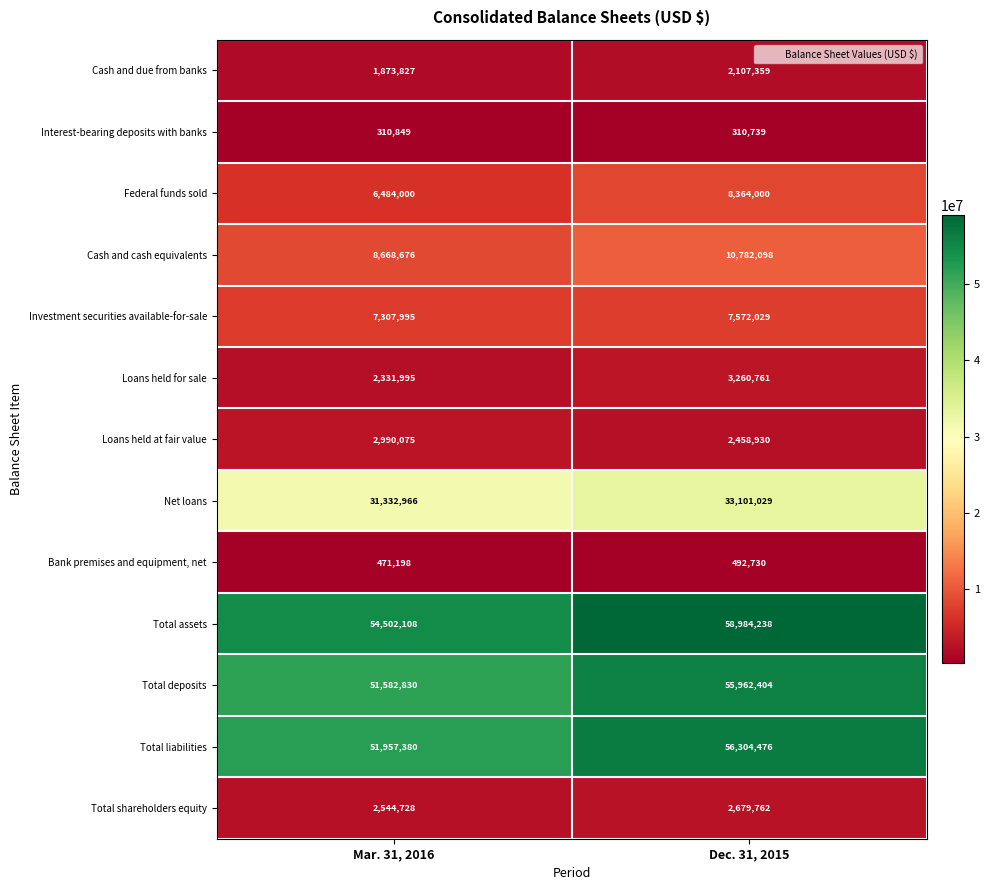

Which series changed the most between Mar. 31, 2016 and Dec. 31, 2015?

Total assets